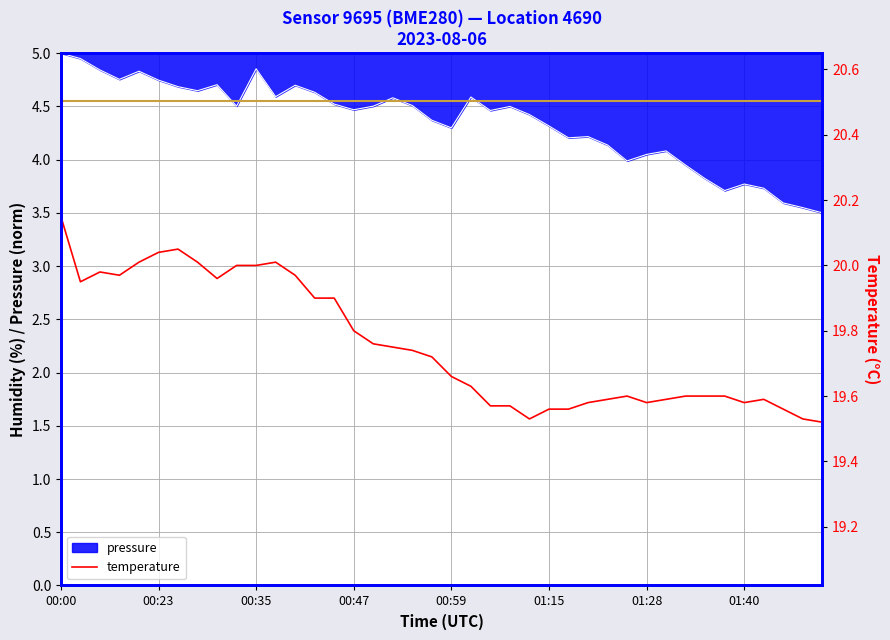

What is the highest value of the pressure series?

5.0